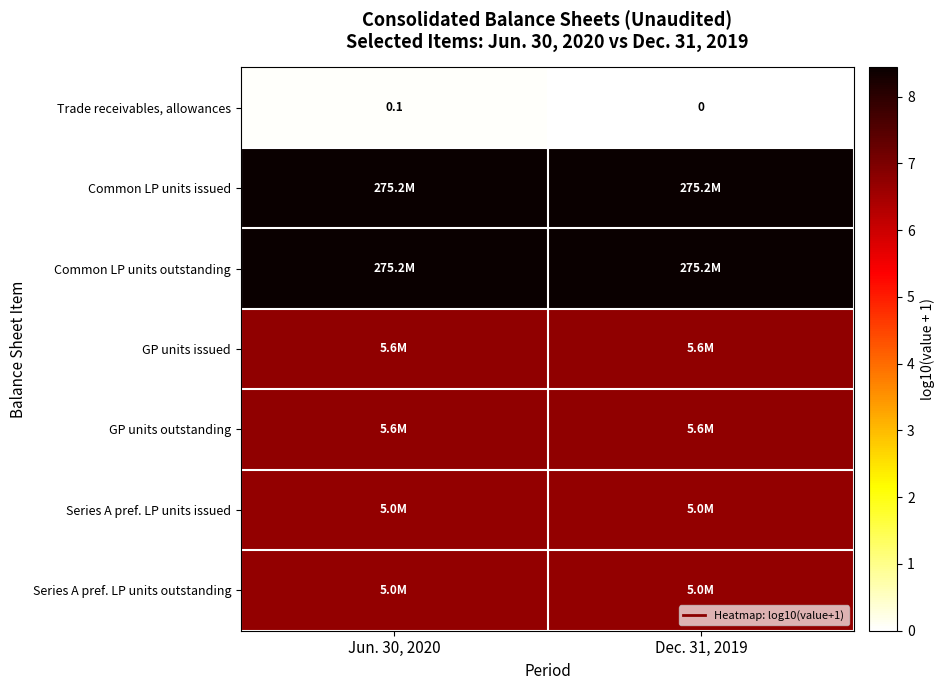

The GP units issued series shows 8.9 at Jun. 30, 2020. True or false?

False